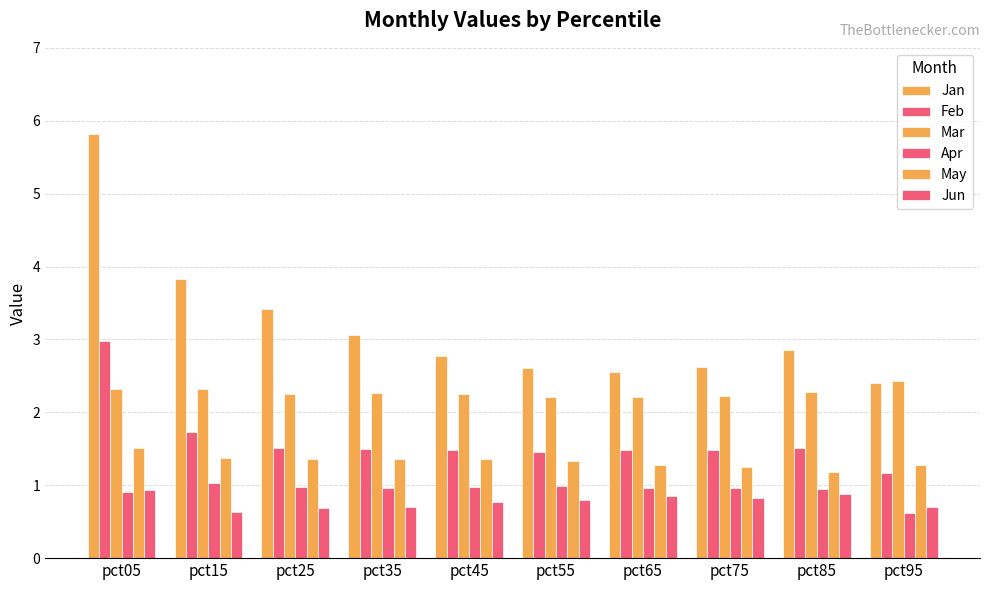

The Jan series shows 3.7 at pct05. True or false?

False